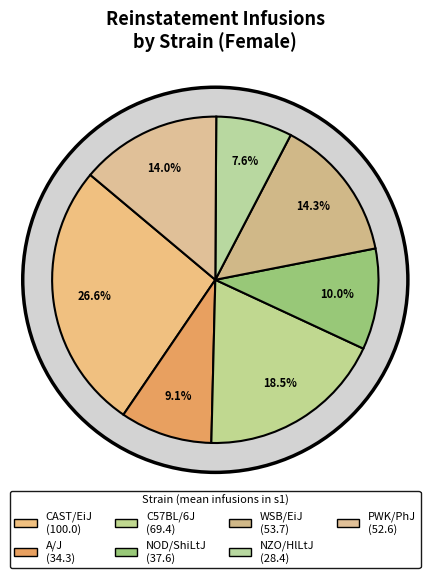

Approximately how many times larger is the value at NOD/ShiLtJ compared to C57BL/6J?

0.5